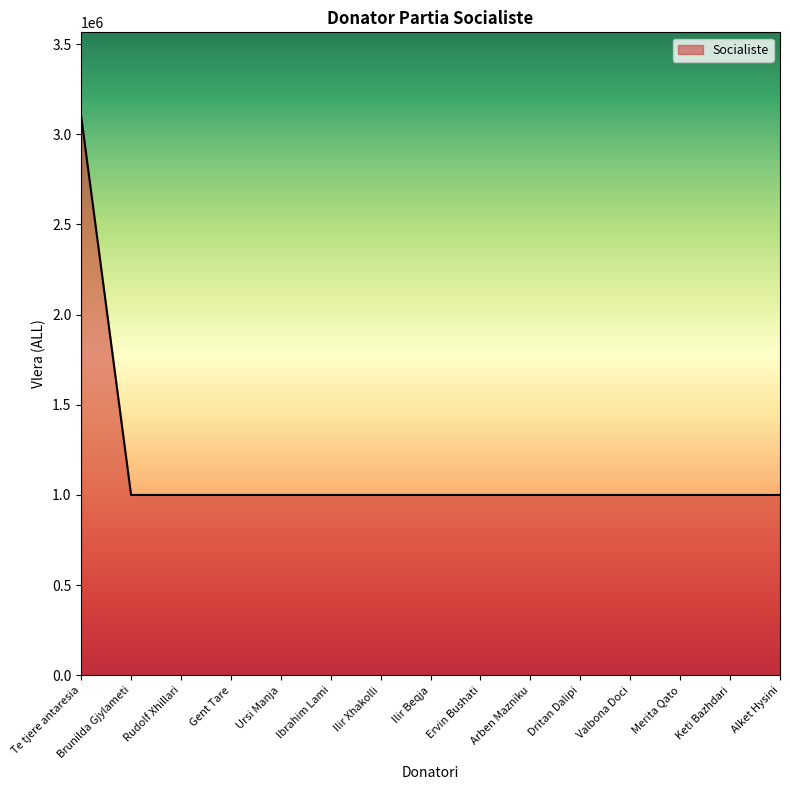

Reading right to left, extract all data points from this chart.

1000000	1000000	1000000	1000000	1000000	1000000	1000000	1000000	1000000	1000000	1000000	1000000	1000000	1000000	3100000